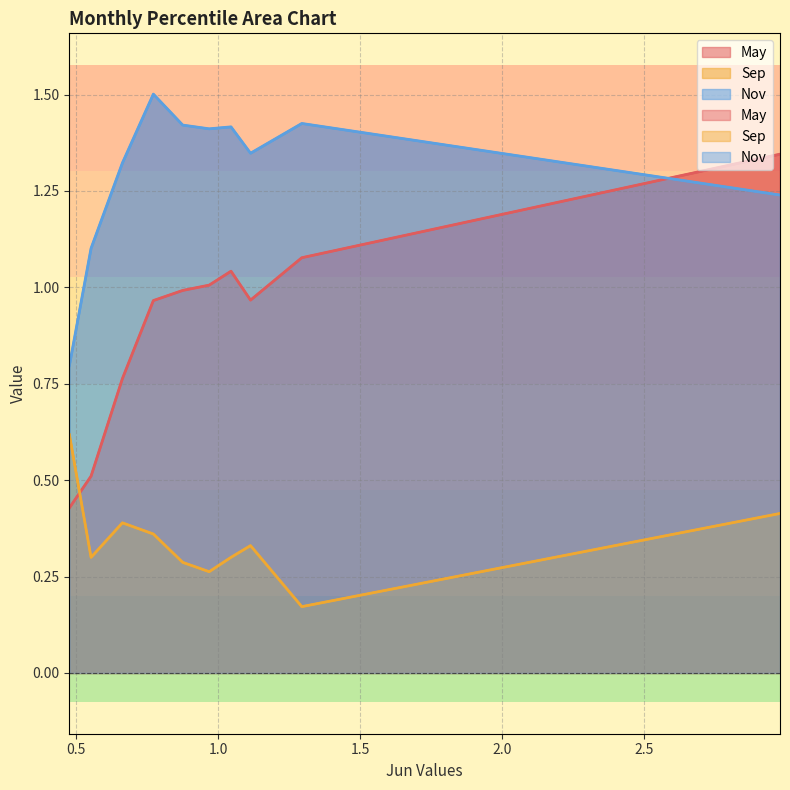

What is the difference between the second highest and minimum values in the Nov series?

0.6